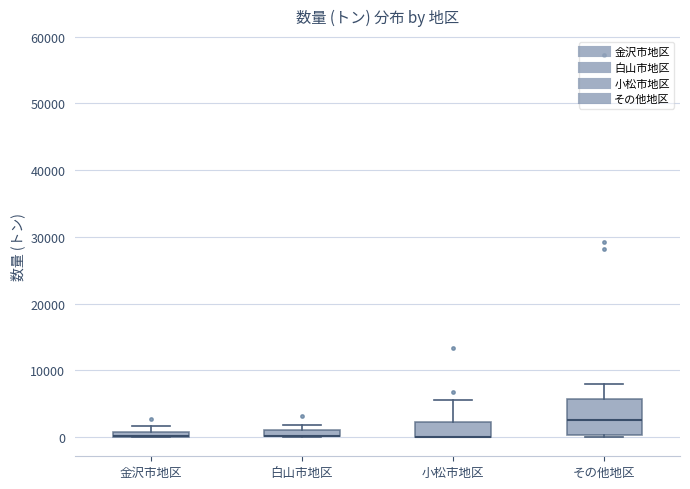

Which box is the tallest, from its lower edge to its upper edge?

その他地区